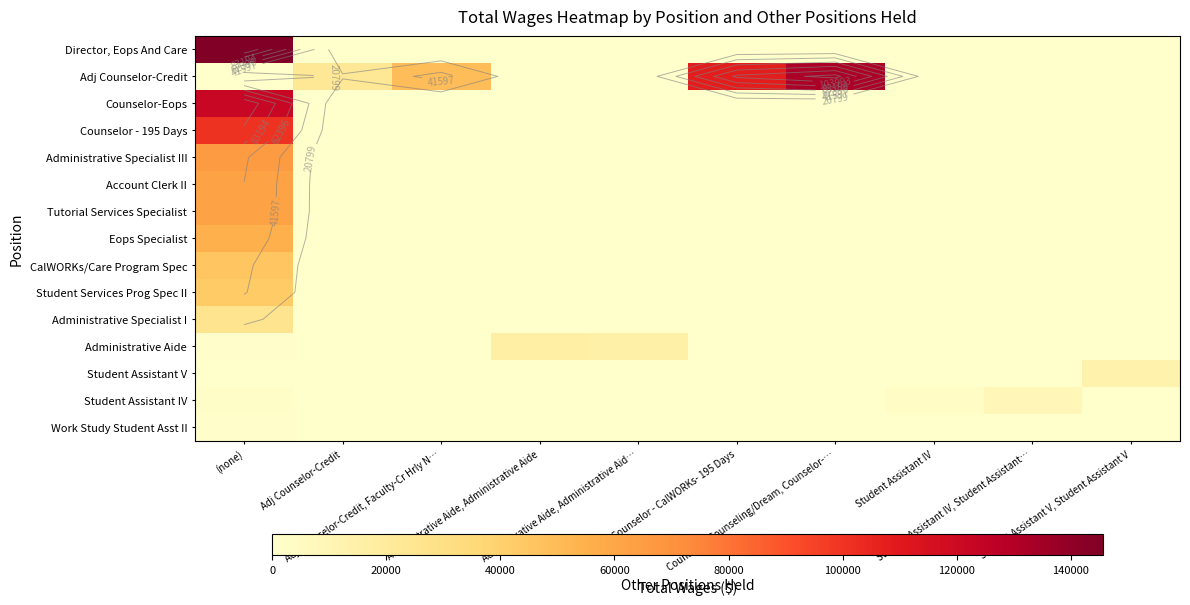

Which has a higher value, Counselor, Counseling/Dream, Counselor-… or Administrative Aide, Administrative Aide?

Counselor, Counseling/Dream, Counselor-…